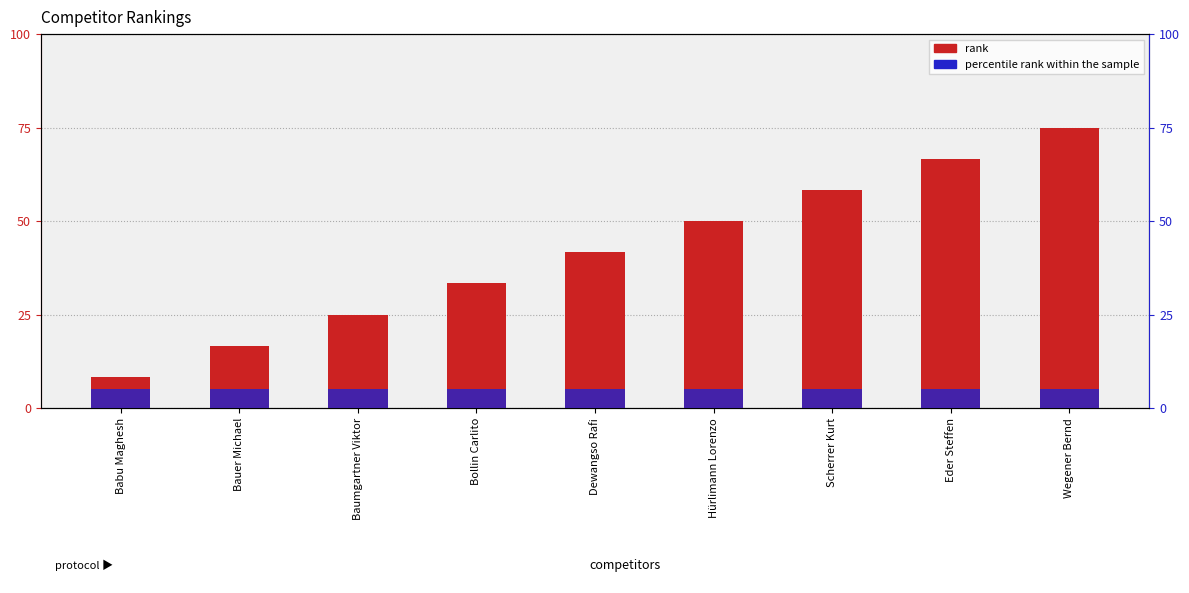

Reading right to left, what are all the values shown in this chart?

rank: 9.0	8.0	7.0	6.0	5.0	4.0	3.0	2.0	1.0
percentile rank within the sample: 0.5	0.5	0.5	0.5	0.5	0.5	0.5	0.5	0.5